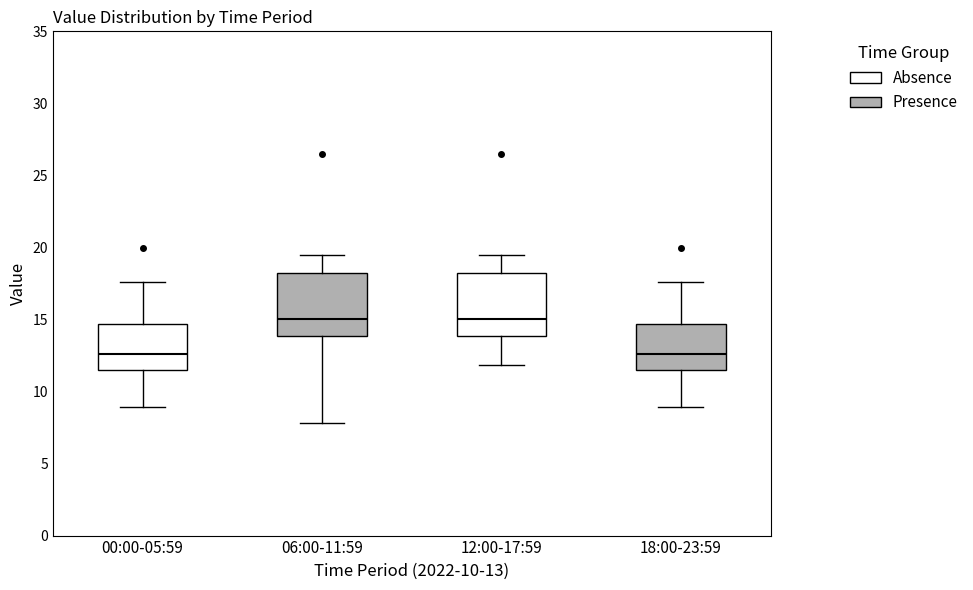

Reading left to right, read every box against the y-axis: the position of its median line, the range the box covers, and the ends of its whiskers. The values are not printed on the chart, so give them approximately, as read against the axis.

00:00-05:59: median 12.5, box 11.5 to 14.5, whiskers 9.0 to 17.5
06:00-11:59: median 15.0, box 14.0 to 18.0, whiskers 8.0 to 19.5
12:00-17:59: median 15.0, box 14.0 to 18.0, whiskers 12.0 to 19.5
18:00-23:59: median 12.5, box 11.5 to 14.5, whiskers 9.0 to 17.5